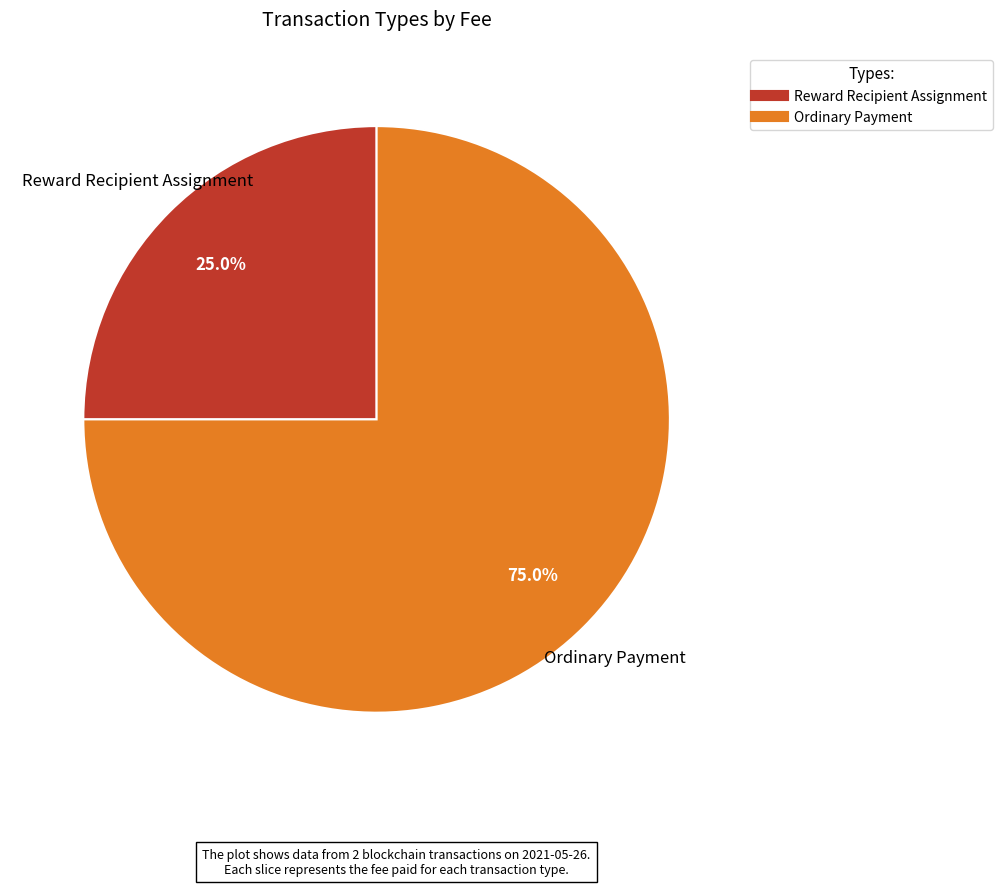

To the nearest percent, what is the average slice percentage?

50%